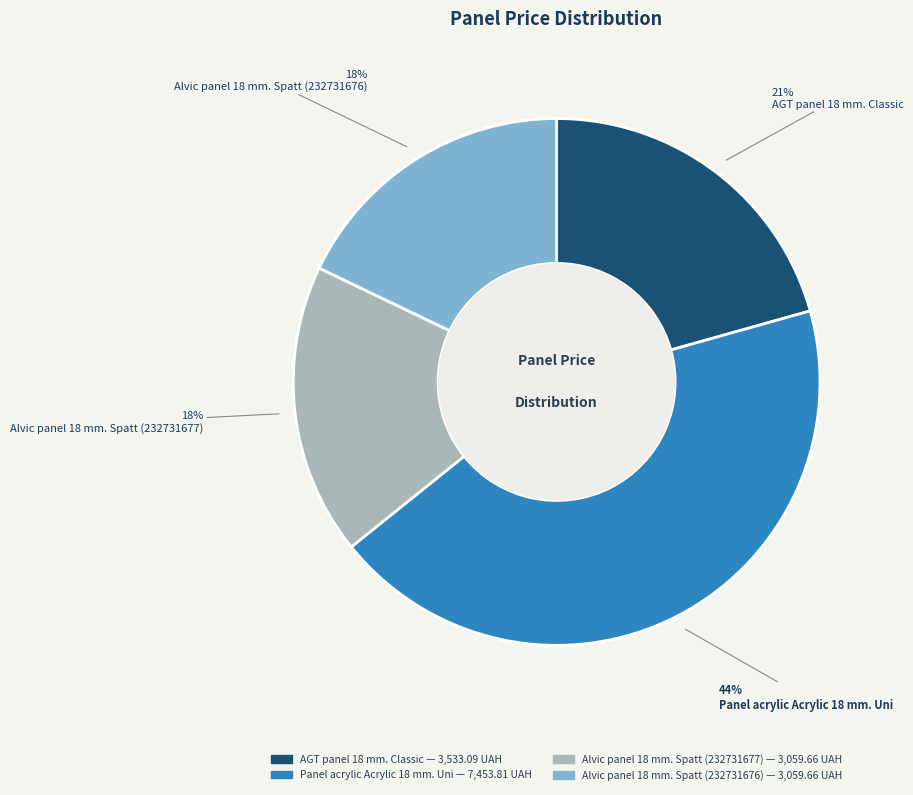

What is the largest slice in the pie chart?

Panel acrylic Acrylic 18 mm. Uni